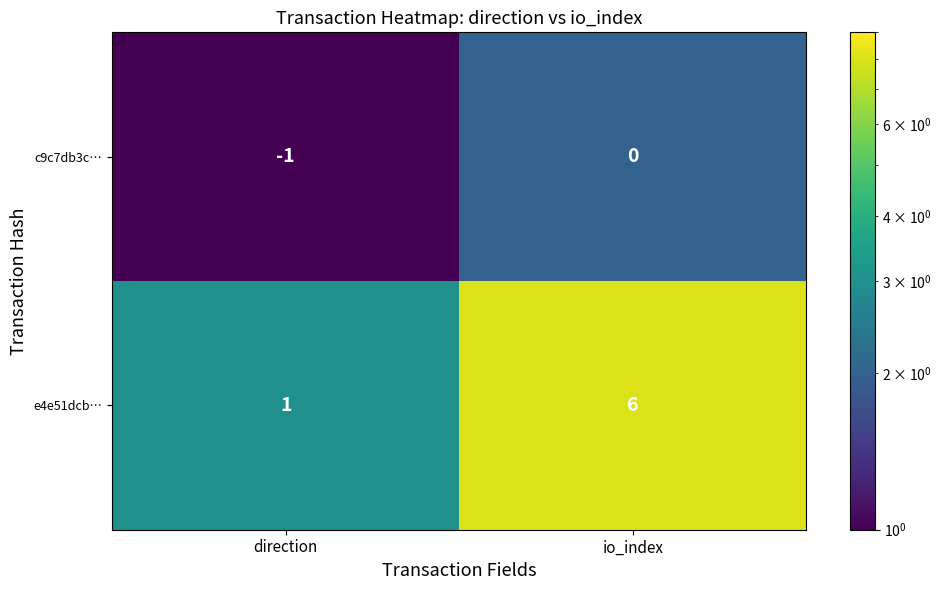

The value of e4e51dcb… at direction is 0. True or false?

False